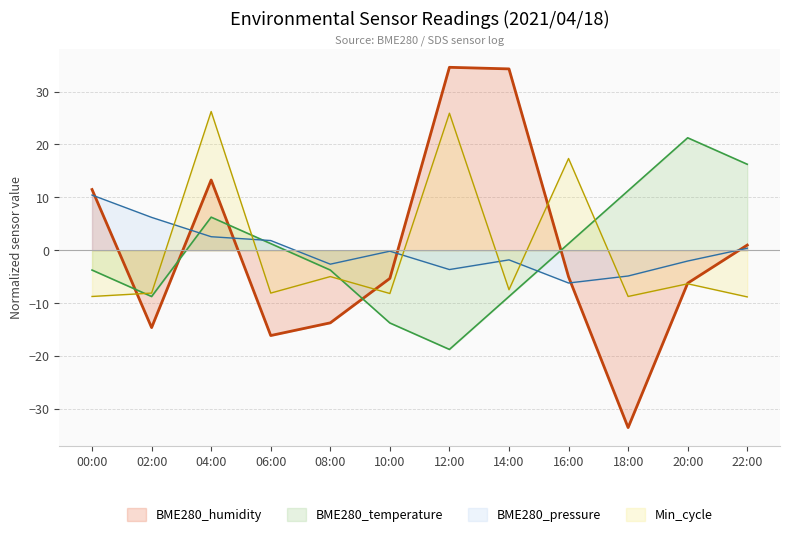

How many values in the BME280_pressure_offset series are below 0?

7